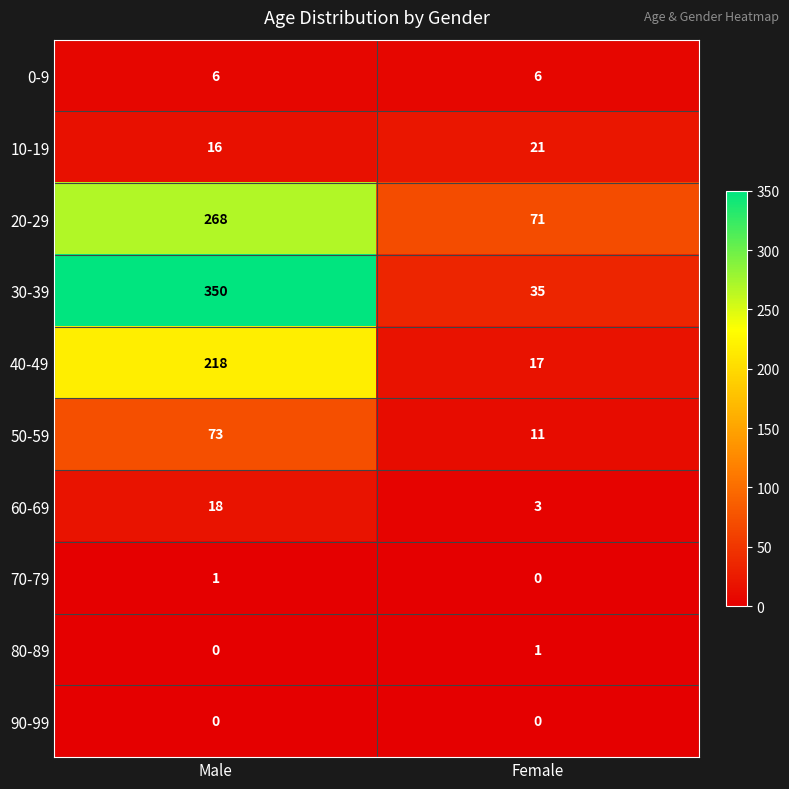

Which label corresponds to the largest value in the chart?

Male